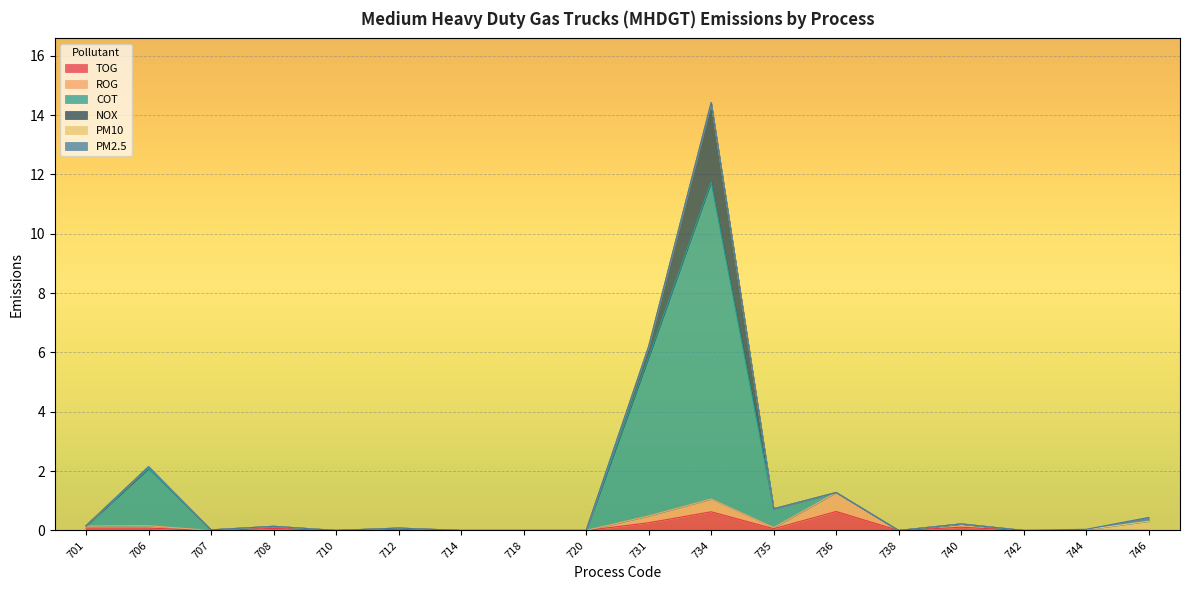

What is the difference between the TOG values at 718 and 735?

0.1